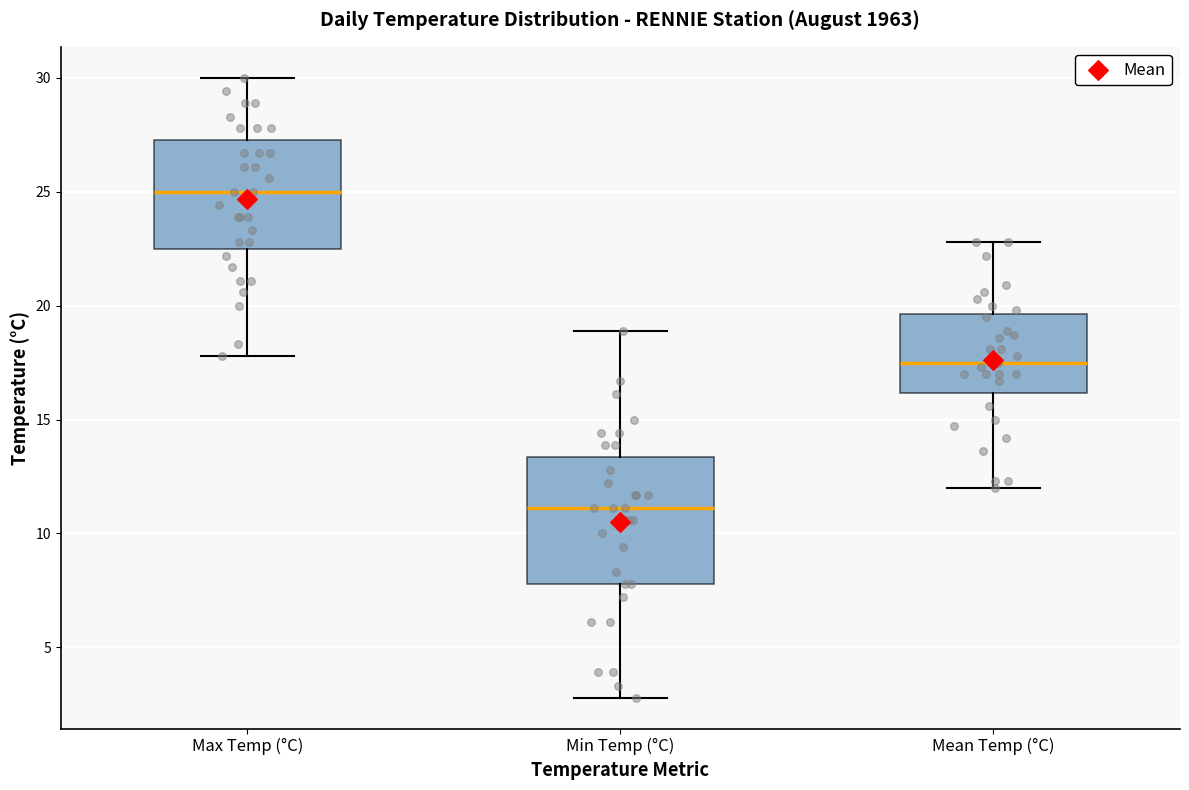

Comparing the boxes themselves (not the whiskers), which one is the tallest?

Min Temp (°C)